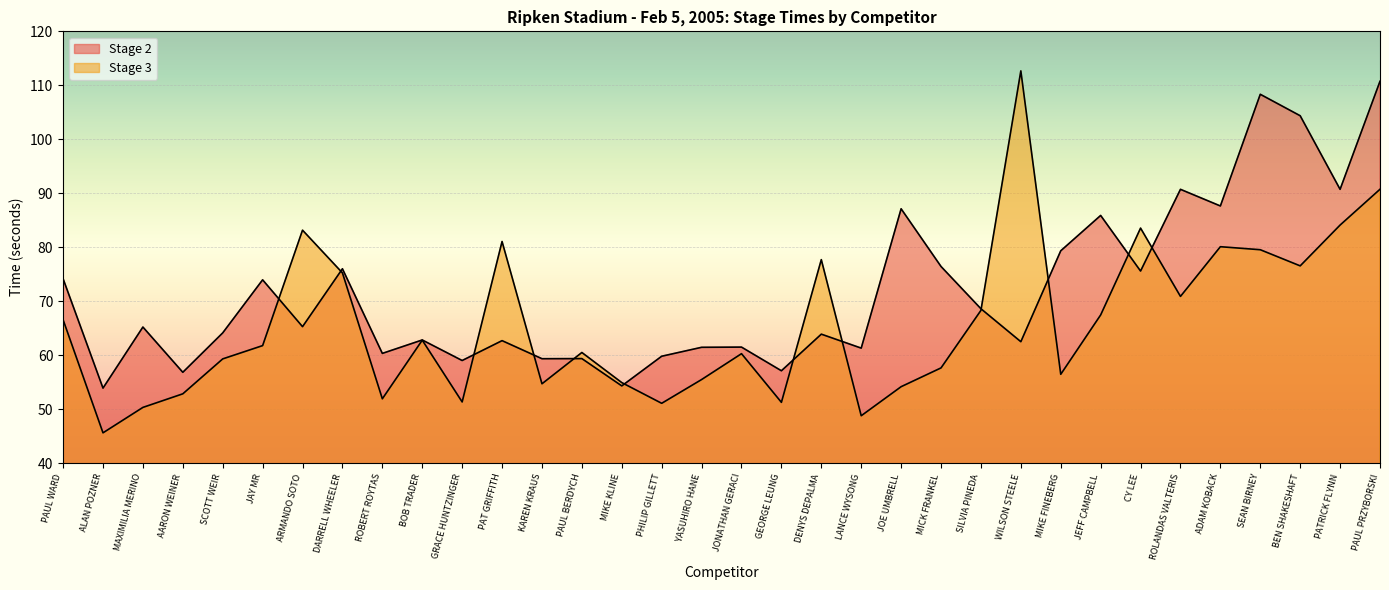

What are all the series names shown in the legend?

Stage 2, Stage 3